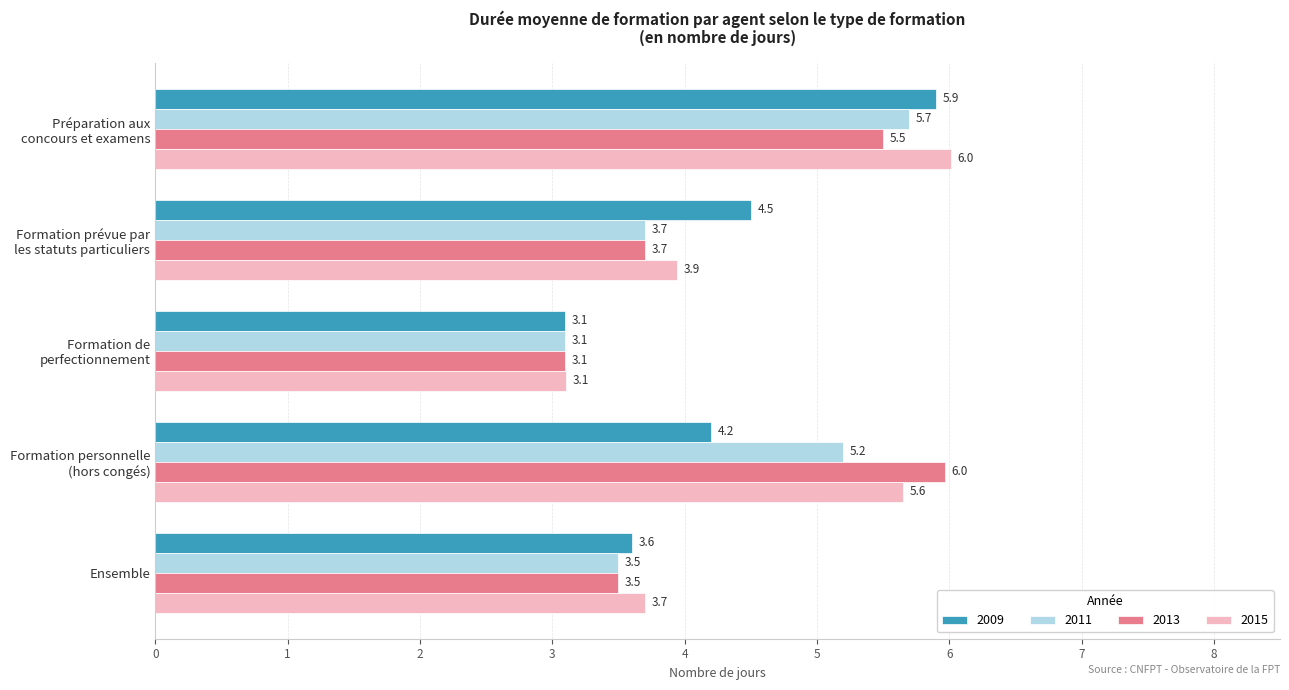

At how many categories does at least one series exceed 4?

3